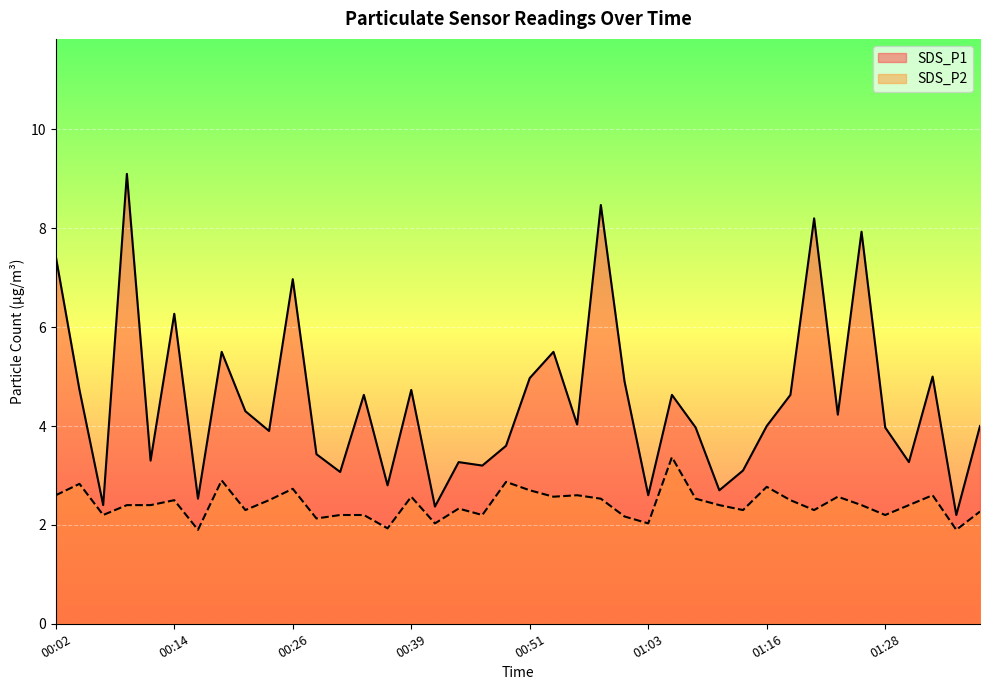

How many lines are shown in the chart?

2